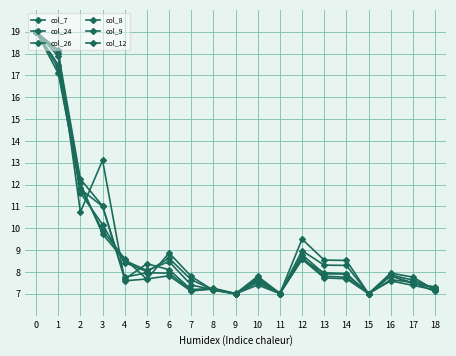

How many categories are shown in the chart?

19